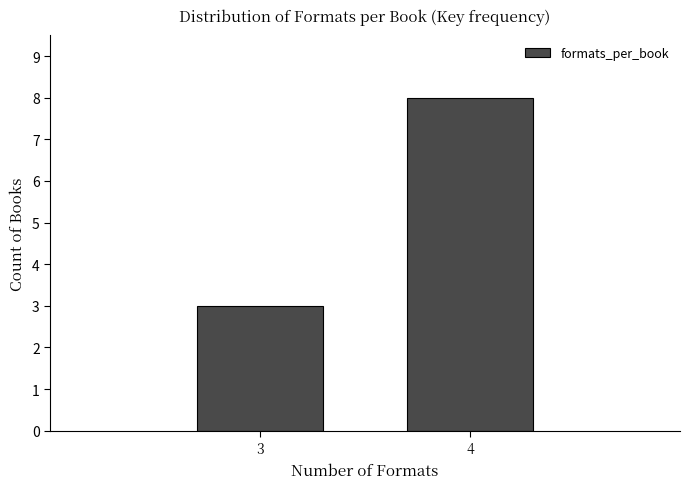

Reading right to left, extract all data points from this chart.

8	3